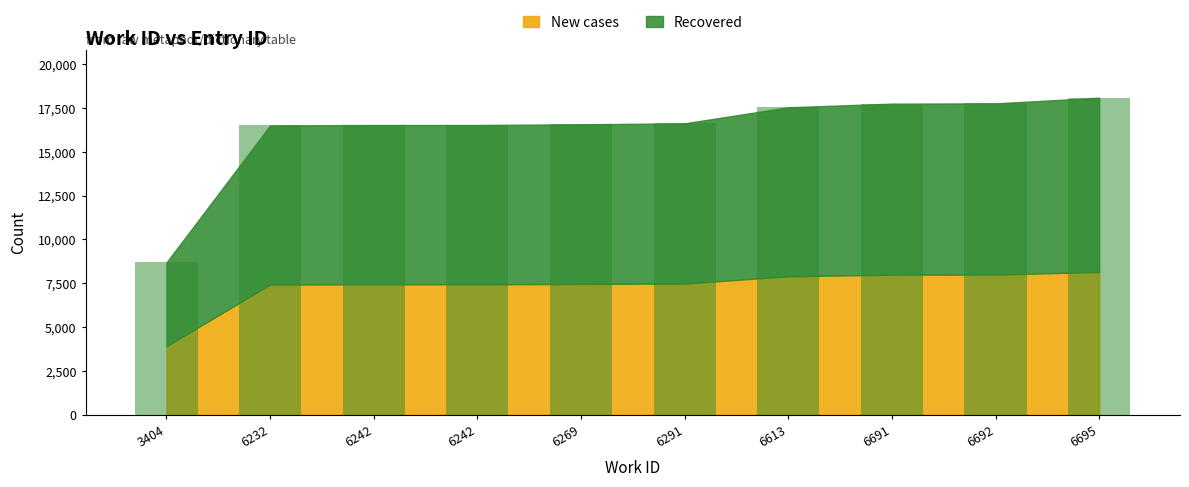

How many data points does each series have?

10